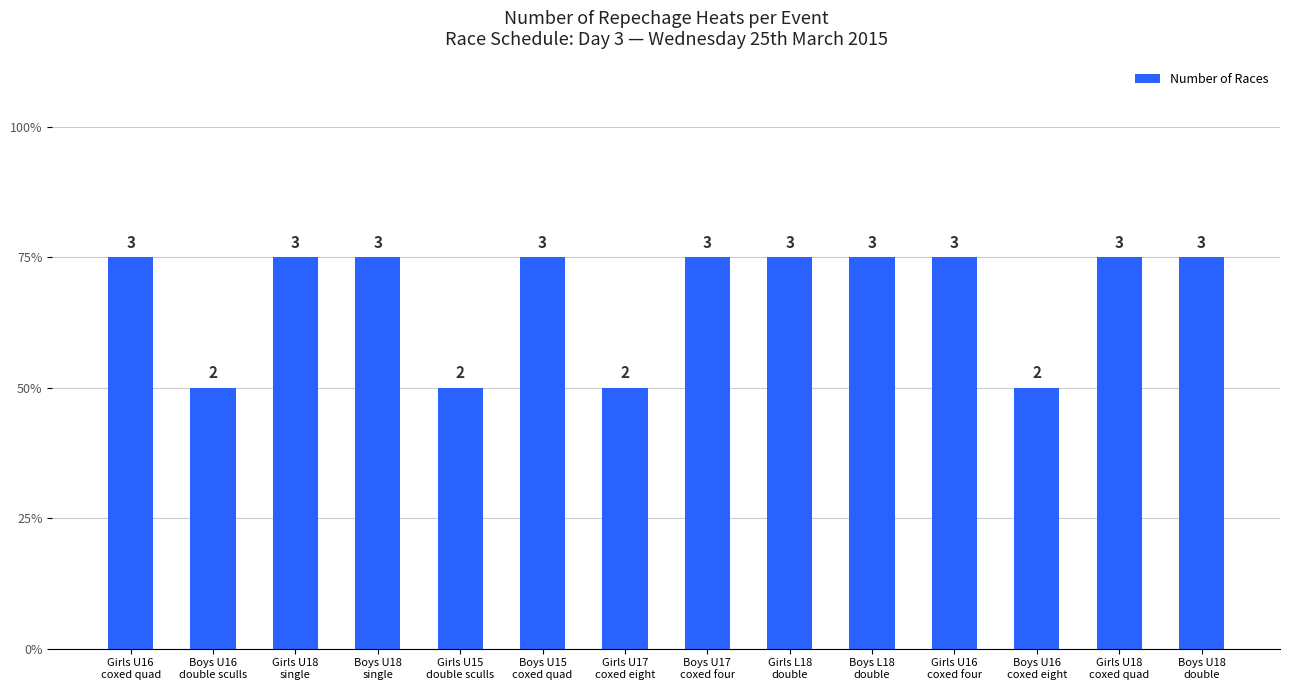

Which has a higher value, Girls U15
double sculls or Boys L18
double?

Boys L18
double